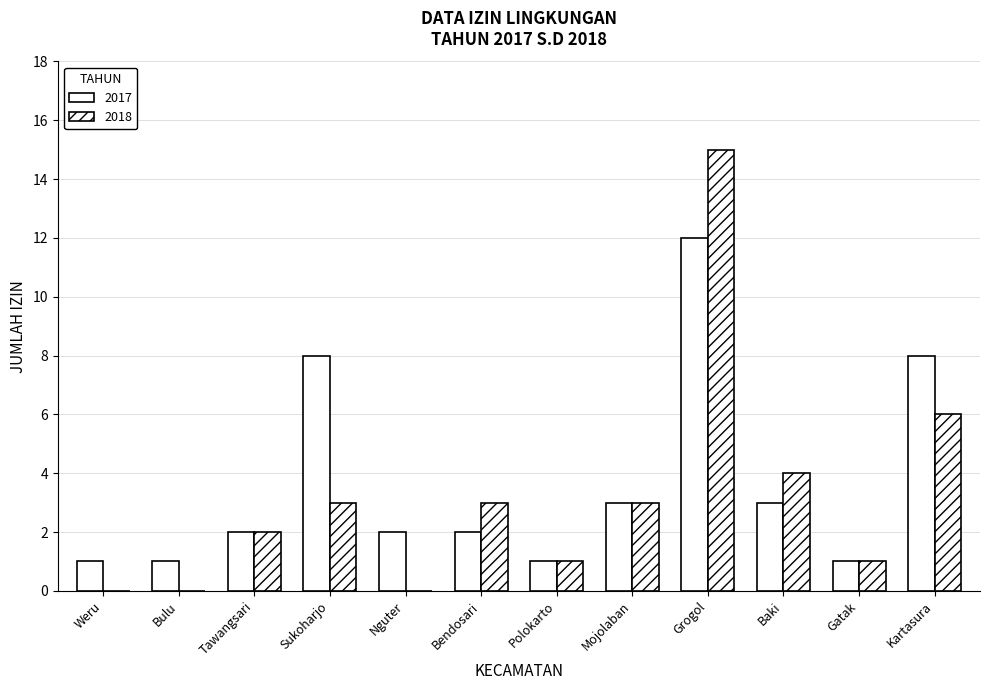

Is it true that 2018 equals 0 at Weru?

True